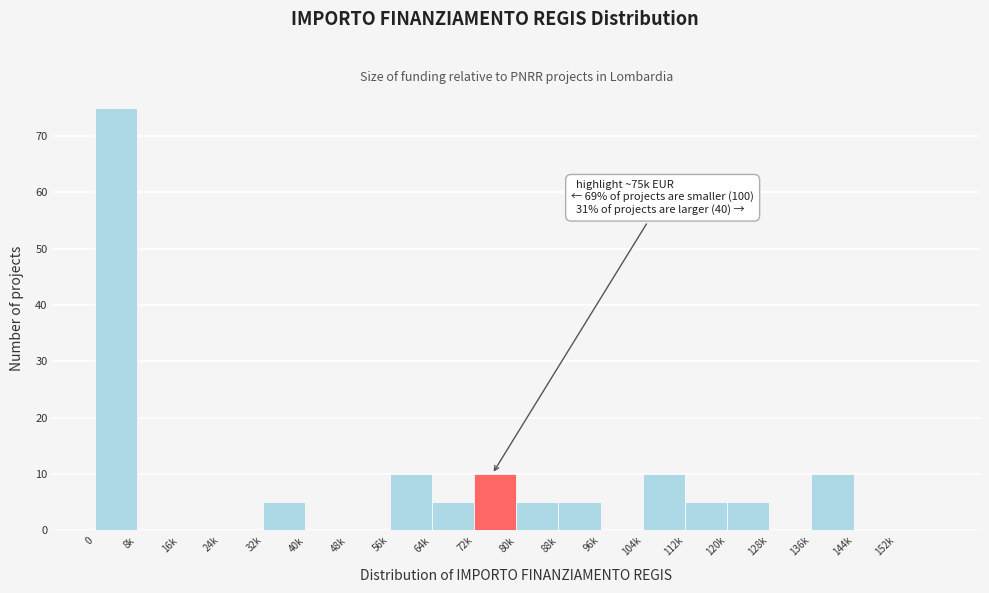

Reading left to right, list all the values displayed in this chart.

0=75	8k=0	16k=0	24k=0	32k=5	40k=0	48k=0	56k=10	64k=5	72k=10	80k=5	88k=5	96k=0	104k=10	112k=5	120k=5	128k=0	136k=10	144k=0	152k=0